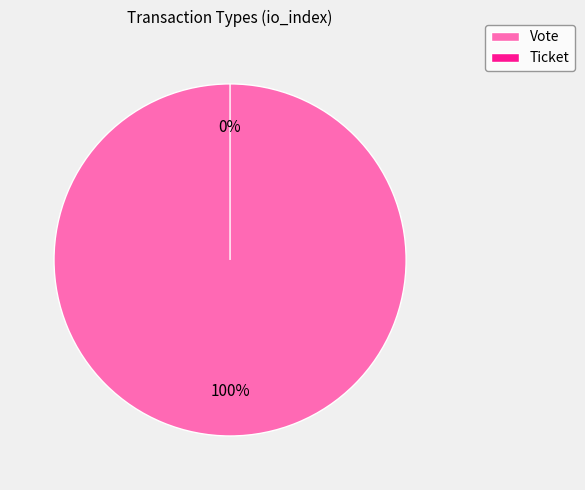

True or false: Ticket accounts for 0% of the total.

True